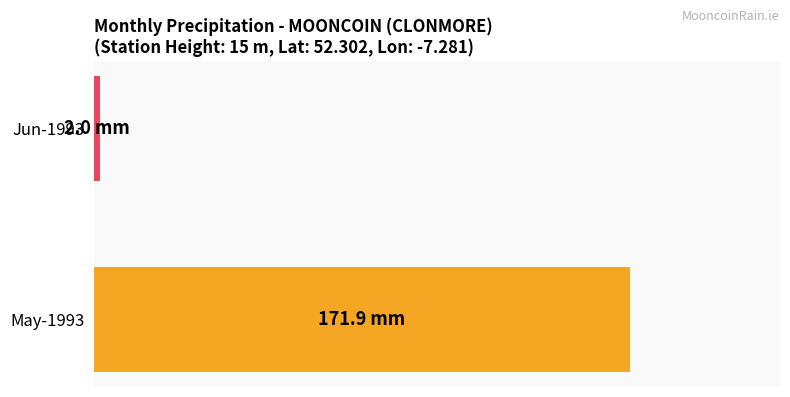

What is the smallest value displayed?

2.0